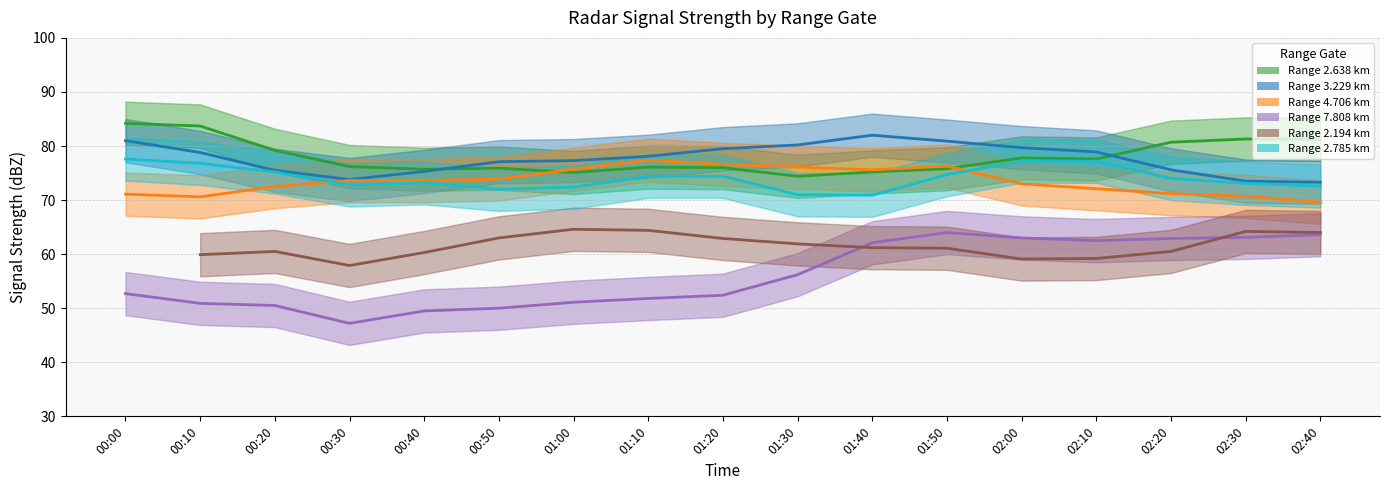

What is the label of the 10th point from the left?

01:30